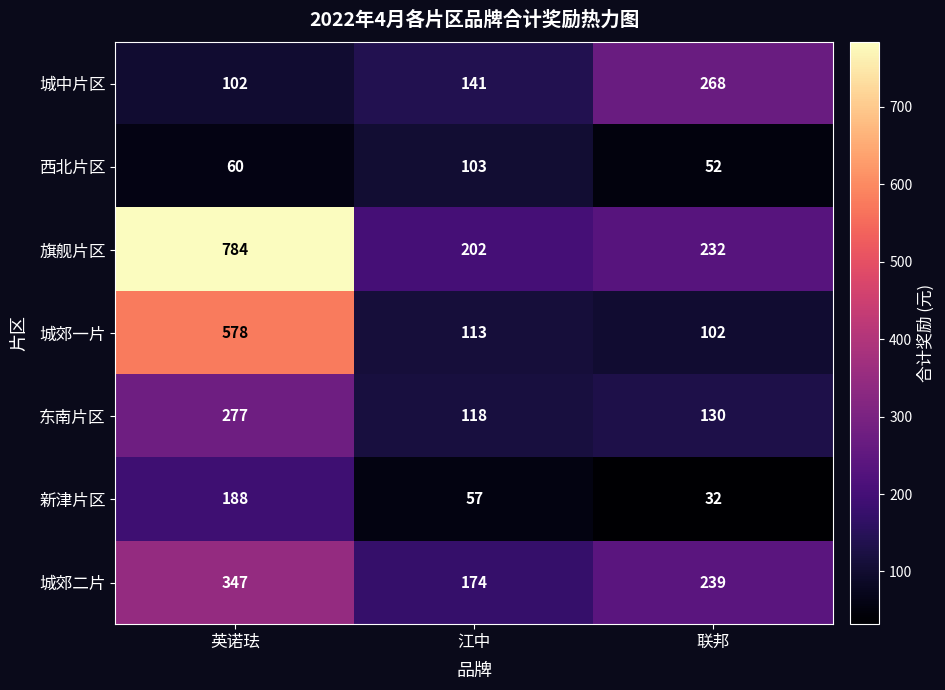

How many series are shown in this chart?

7